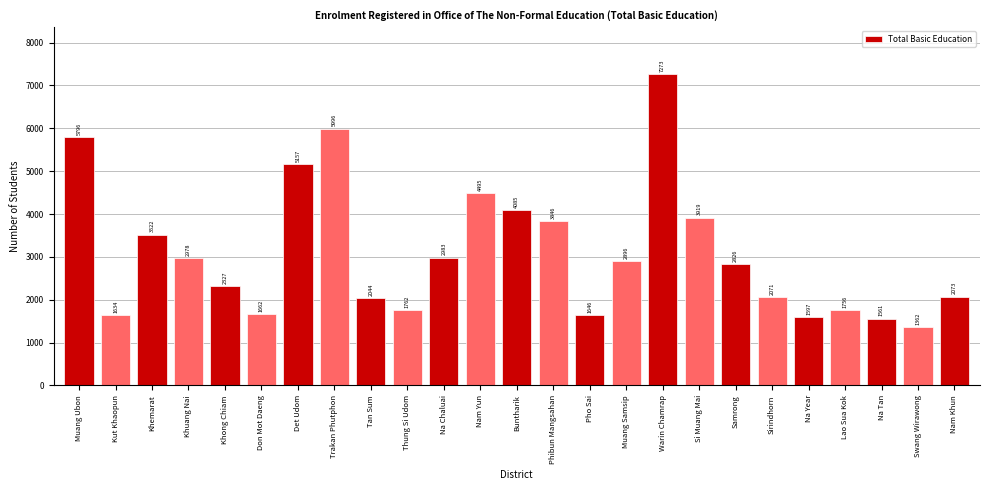

Reading right to left, what are all the values shown in this chart?

Nam Khun=2073	Swang Wirawong=1362	Na Tan=1561	Lao Sua Kok=1756	Na Year=1597	Sirindhorn=2071	Samrong=2826	Si Muang Mai=3919	Warin Chamrap=7273	Muang Samsip=2896	Pho Sai=1646	Phibun Mangsahan=3846	Buntharik=4085	Nam Yun=4495	Na Chaluai=2983	Thung Si Udom=1762	Tan Sum=2044	Trakan Phutphon=5996	Det Udom=5157	Don Mot Daeng=1662	Khong Chiam=2327	Khuang Nai=2978	Khemarat=3522	Kut Khaopun=1634	Muang Ubon=5796